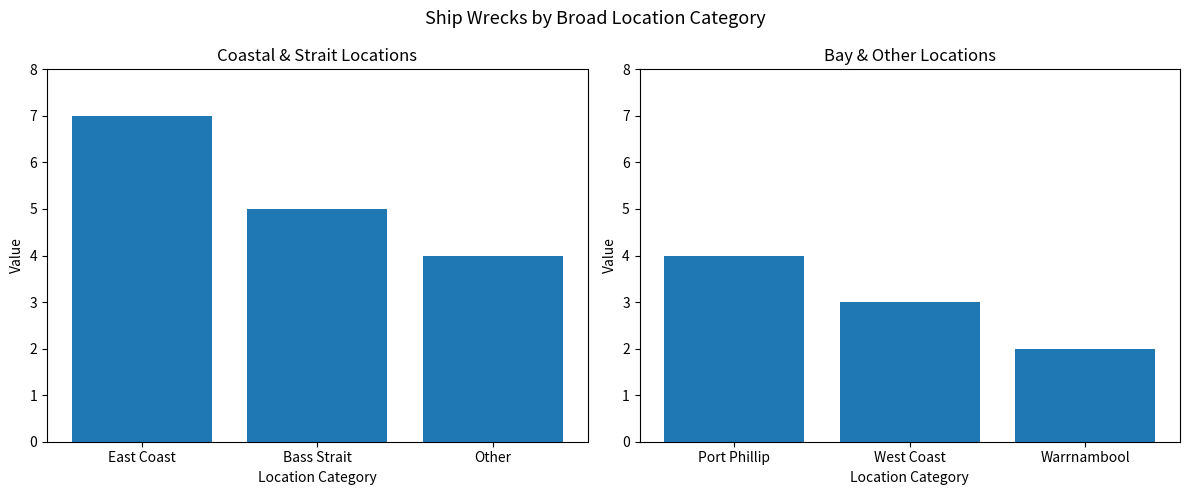

List the labels in order of value, largest first.

Port Phillip, West Coast, Warrnambool